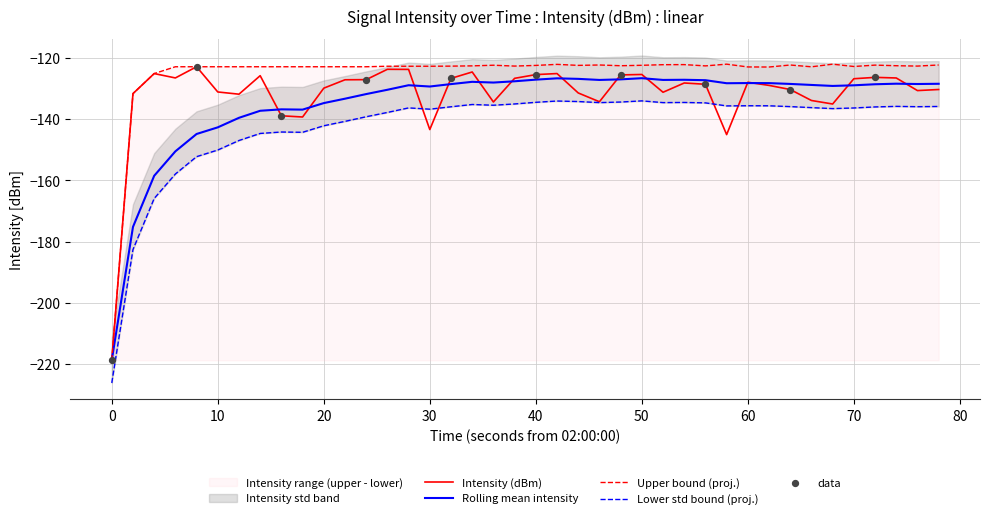

True or false: Intensity (dBm) has a value of -315.4 at 0.

False